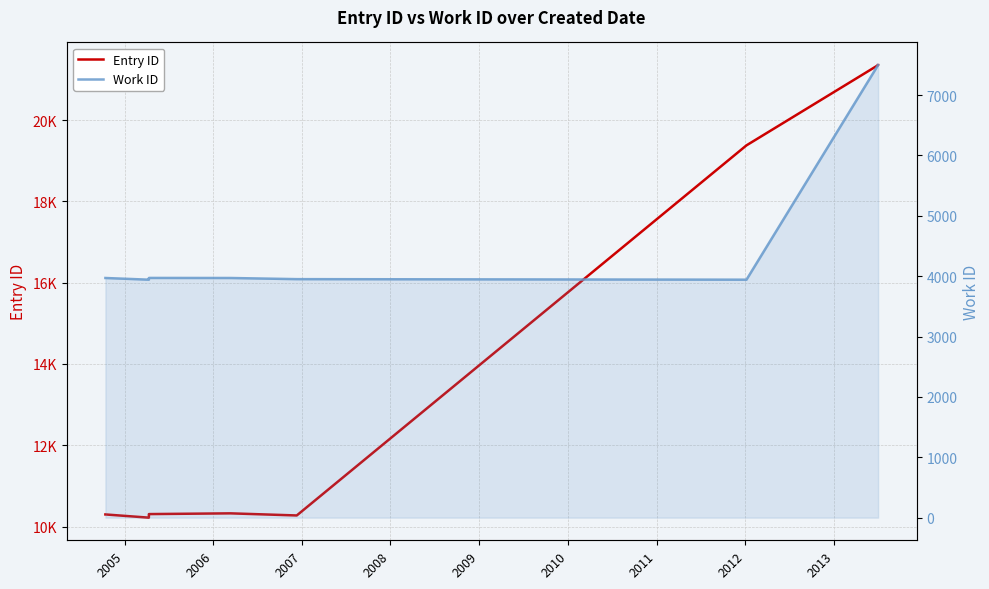

What are all the series names shown in the legend?

Entry ID, Work ID